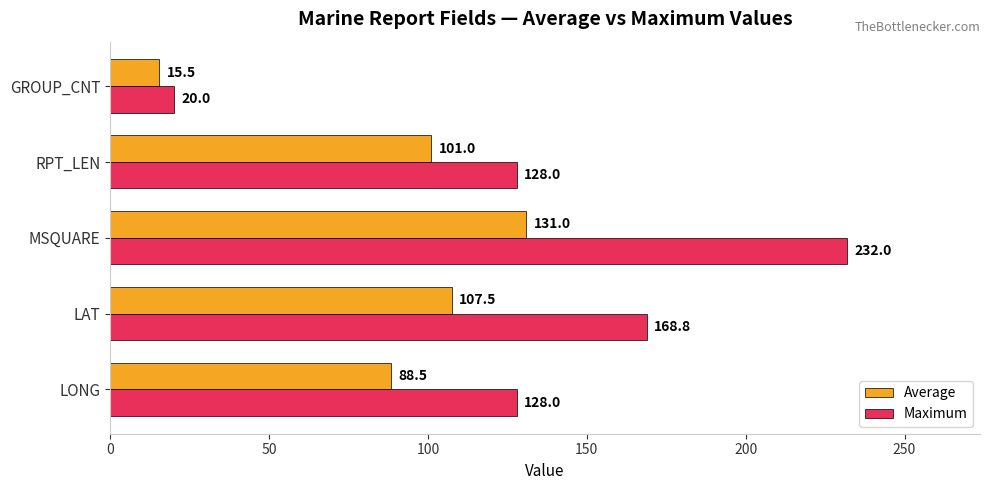

Is the value of Maximum at MSQUARE greater than the value of Average at MSQUARE?

Yes